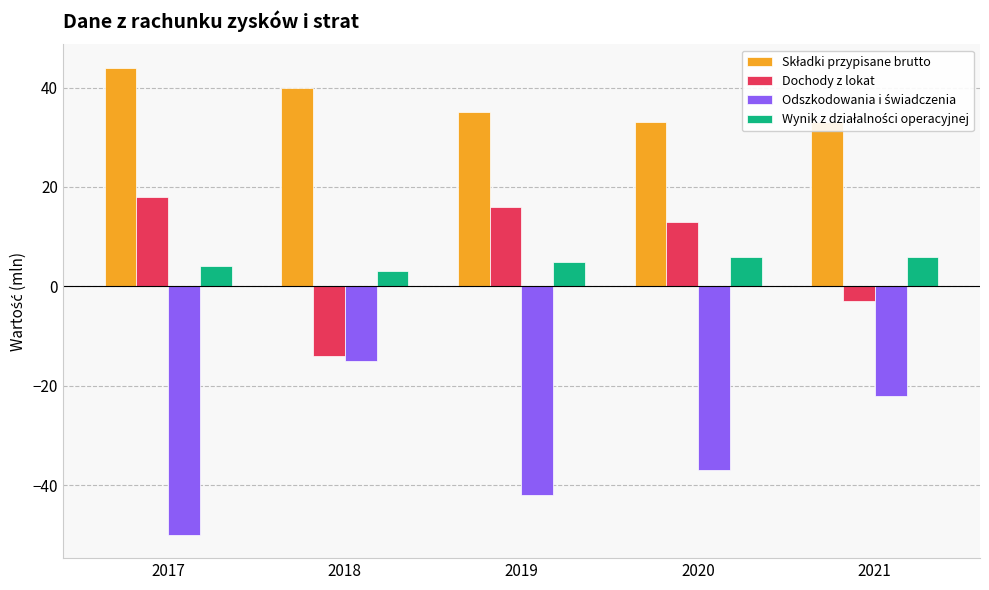

What is the greatest value displayed?

44